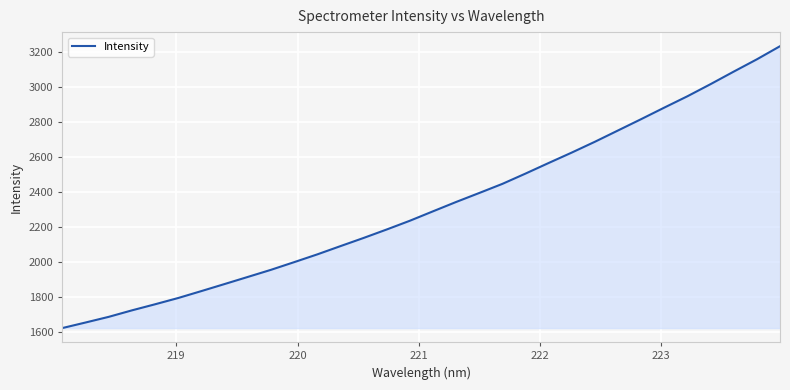

What is the minimum value shown in the chart?

1624.4